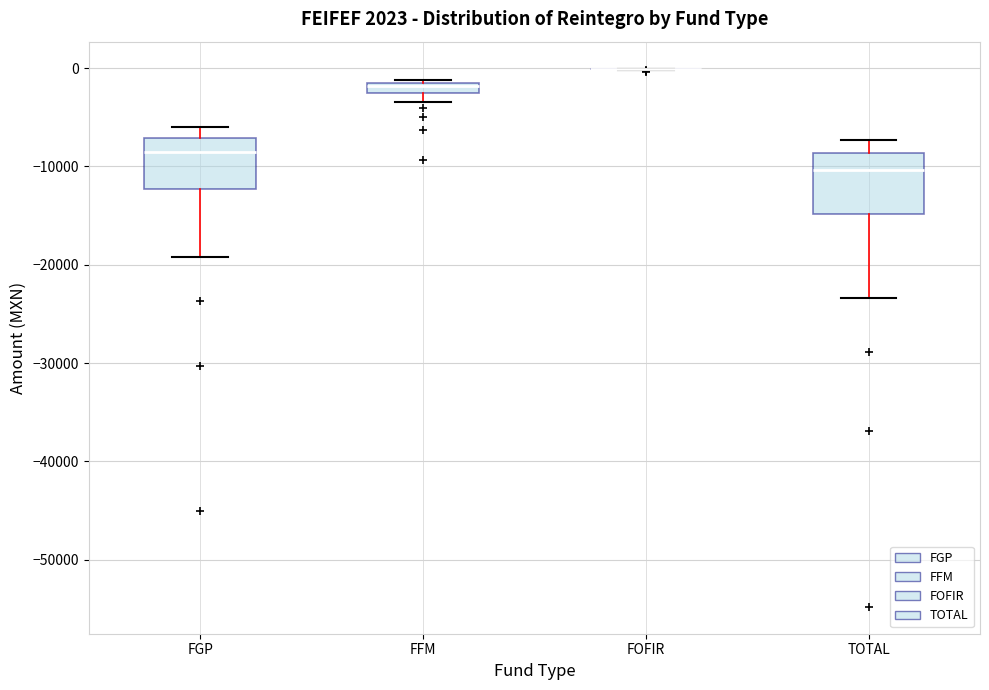

Where does the median line of the box for FGP sit on the y-axis? The values are not printed on the chart, so give them approximately, as read against the axis.

-9000